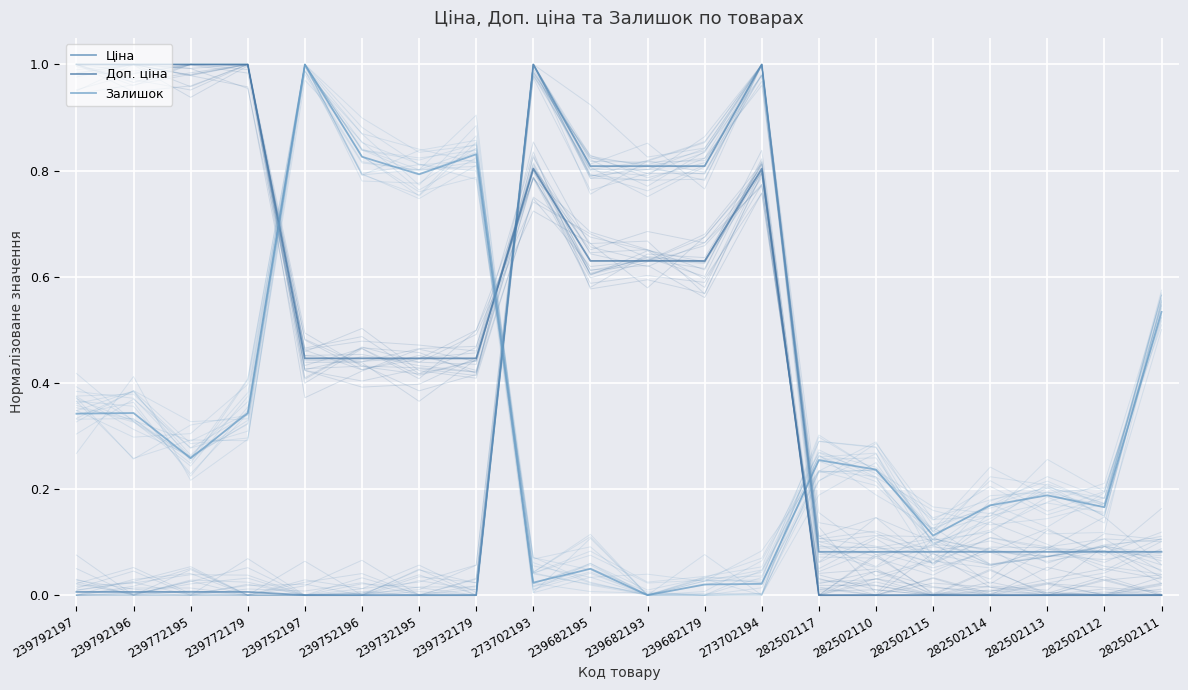

Between which two adjacent categories do Ціна and Залишок first intersect?

239732179 and 273702193